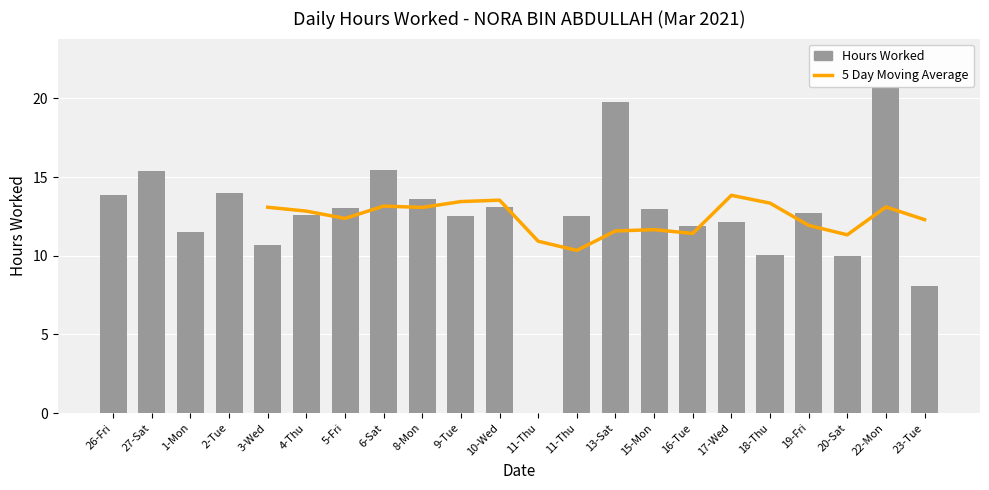

Is it true that Hours Worked equals 7.2 at 19-Fri?

False